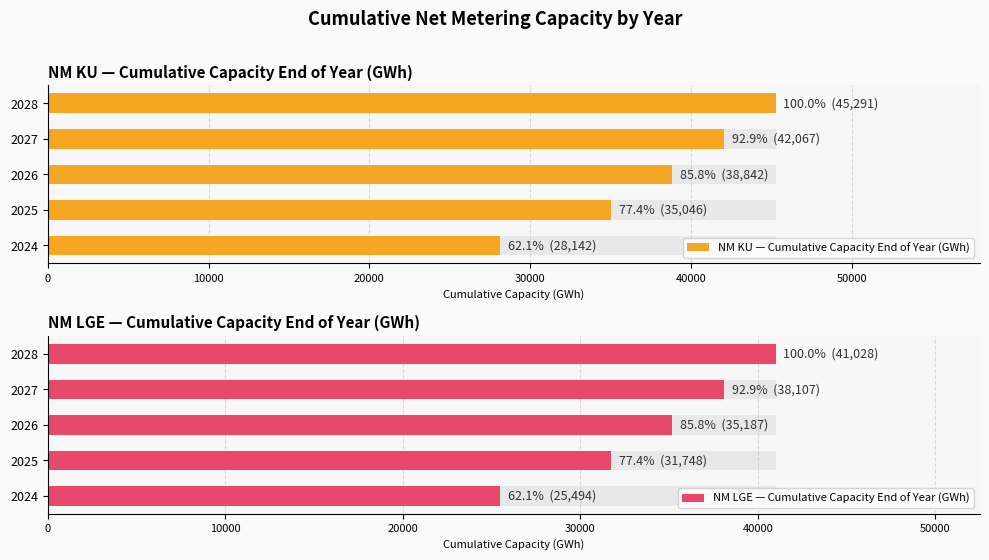

Which series changed the most between 2026 and 2027?

NM KU — Cumulative Capacity End of Year (GWh)